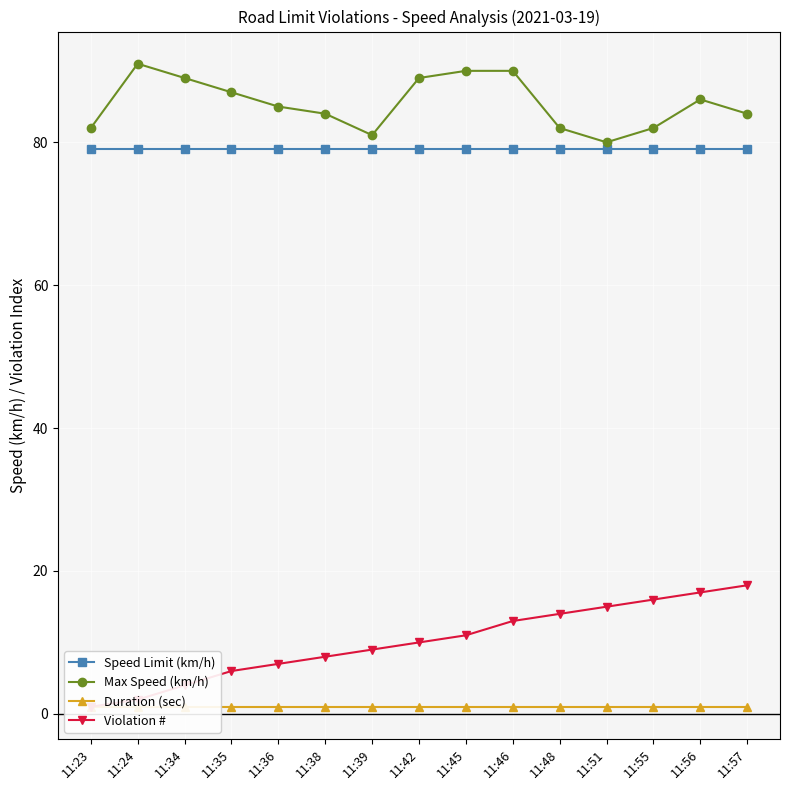

True or false: Speed Limit (km/h) and Violation # cross at least once.

False